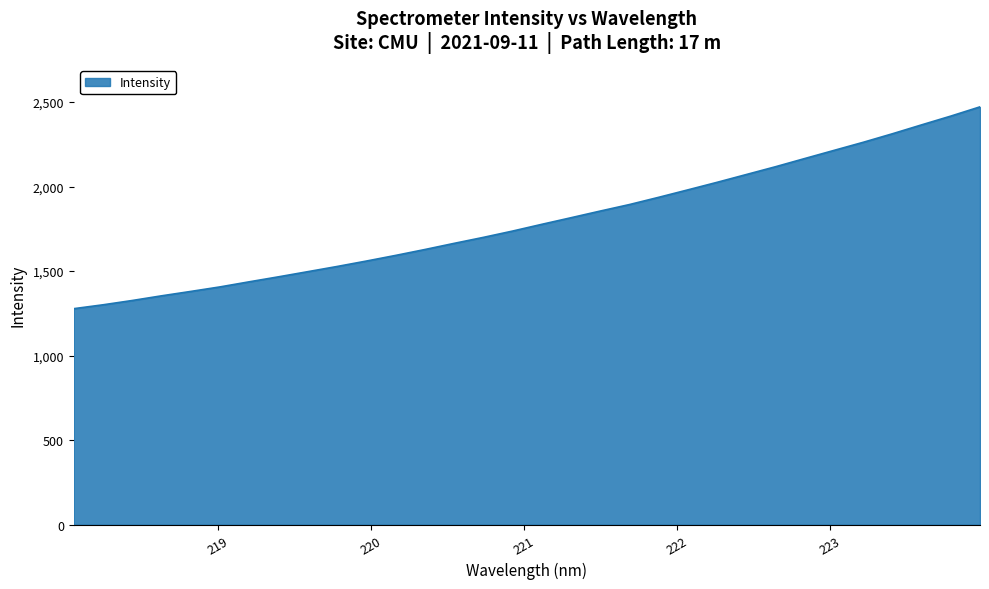

How many lines are shown in the chart?

1